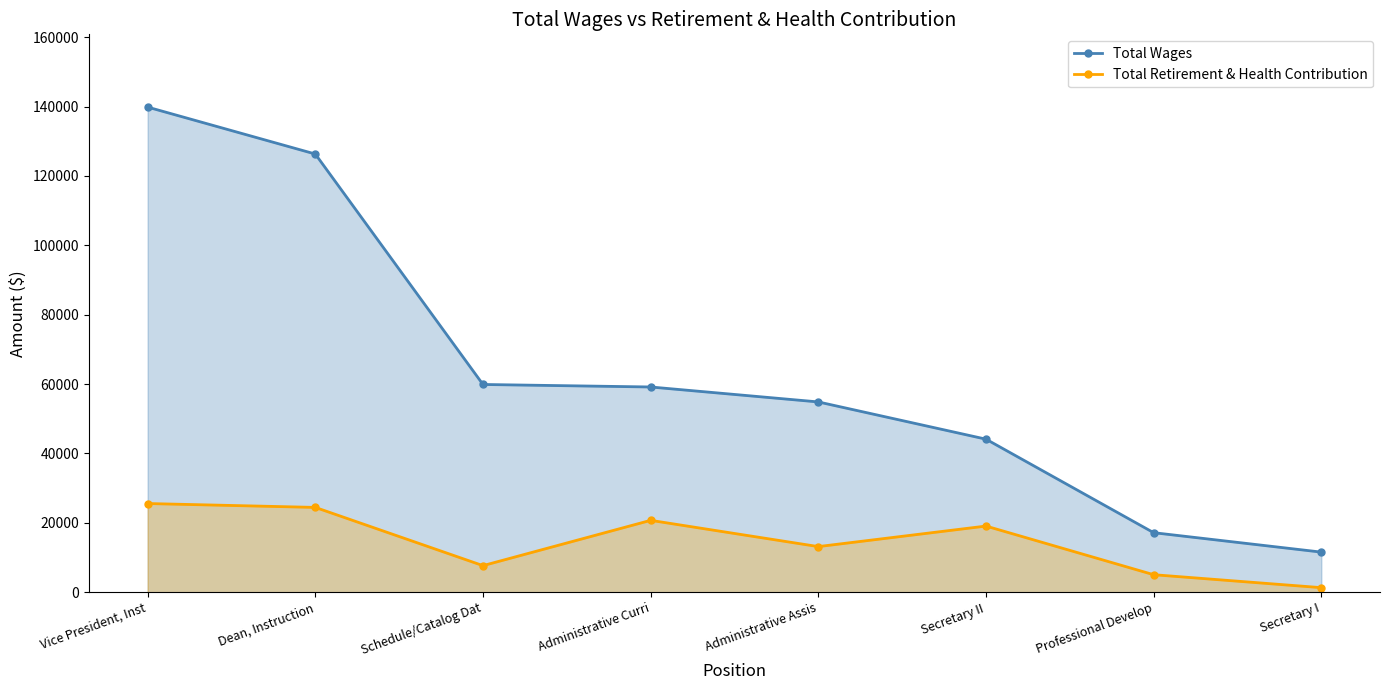

Where is the first local minimum for Total Retirement & Health Contribution?

Schedule/Catalog Dat